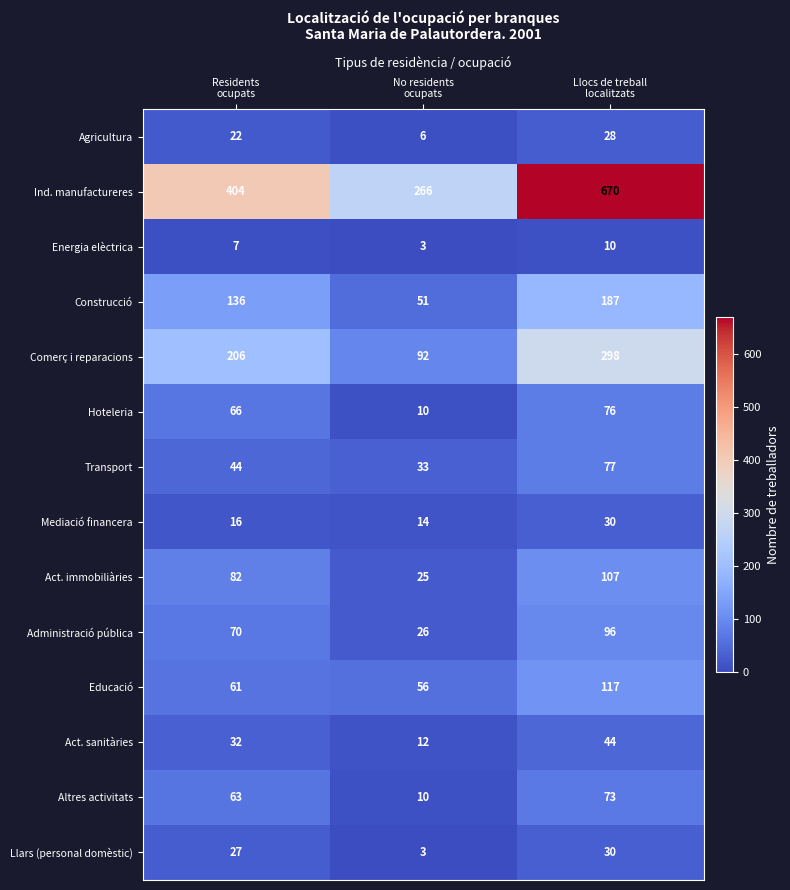

How many Administració pública values are between 26 and 96?

3